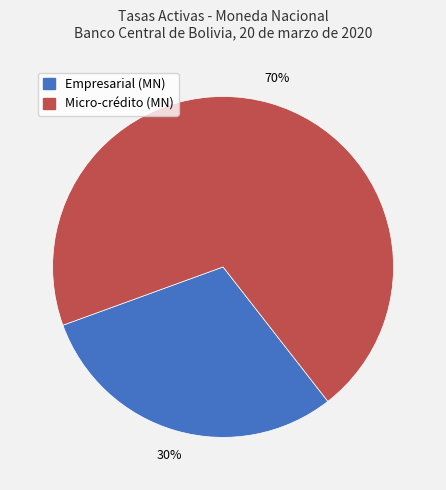

To the nearest percent, what portion does Micro-crédito (MN) represent?

70%